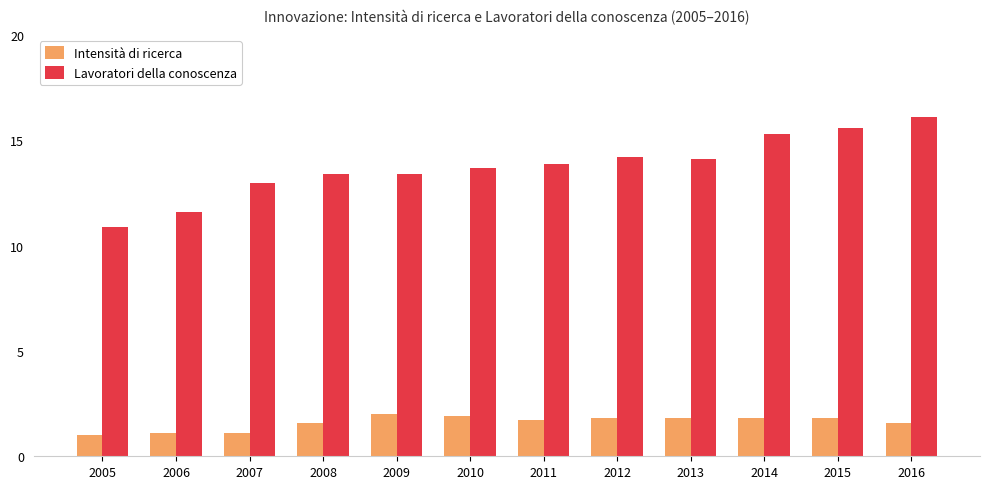

Is it true that Intensità di ricerca equals 1.6 at 2016?

True